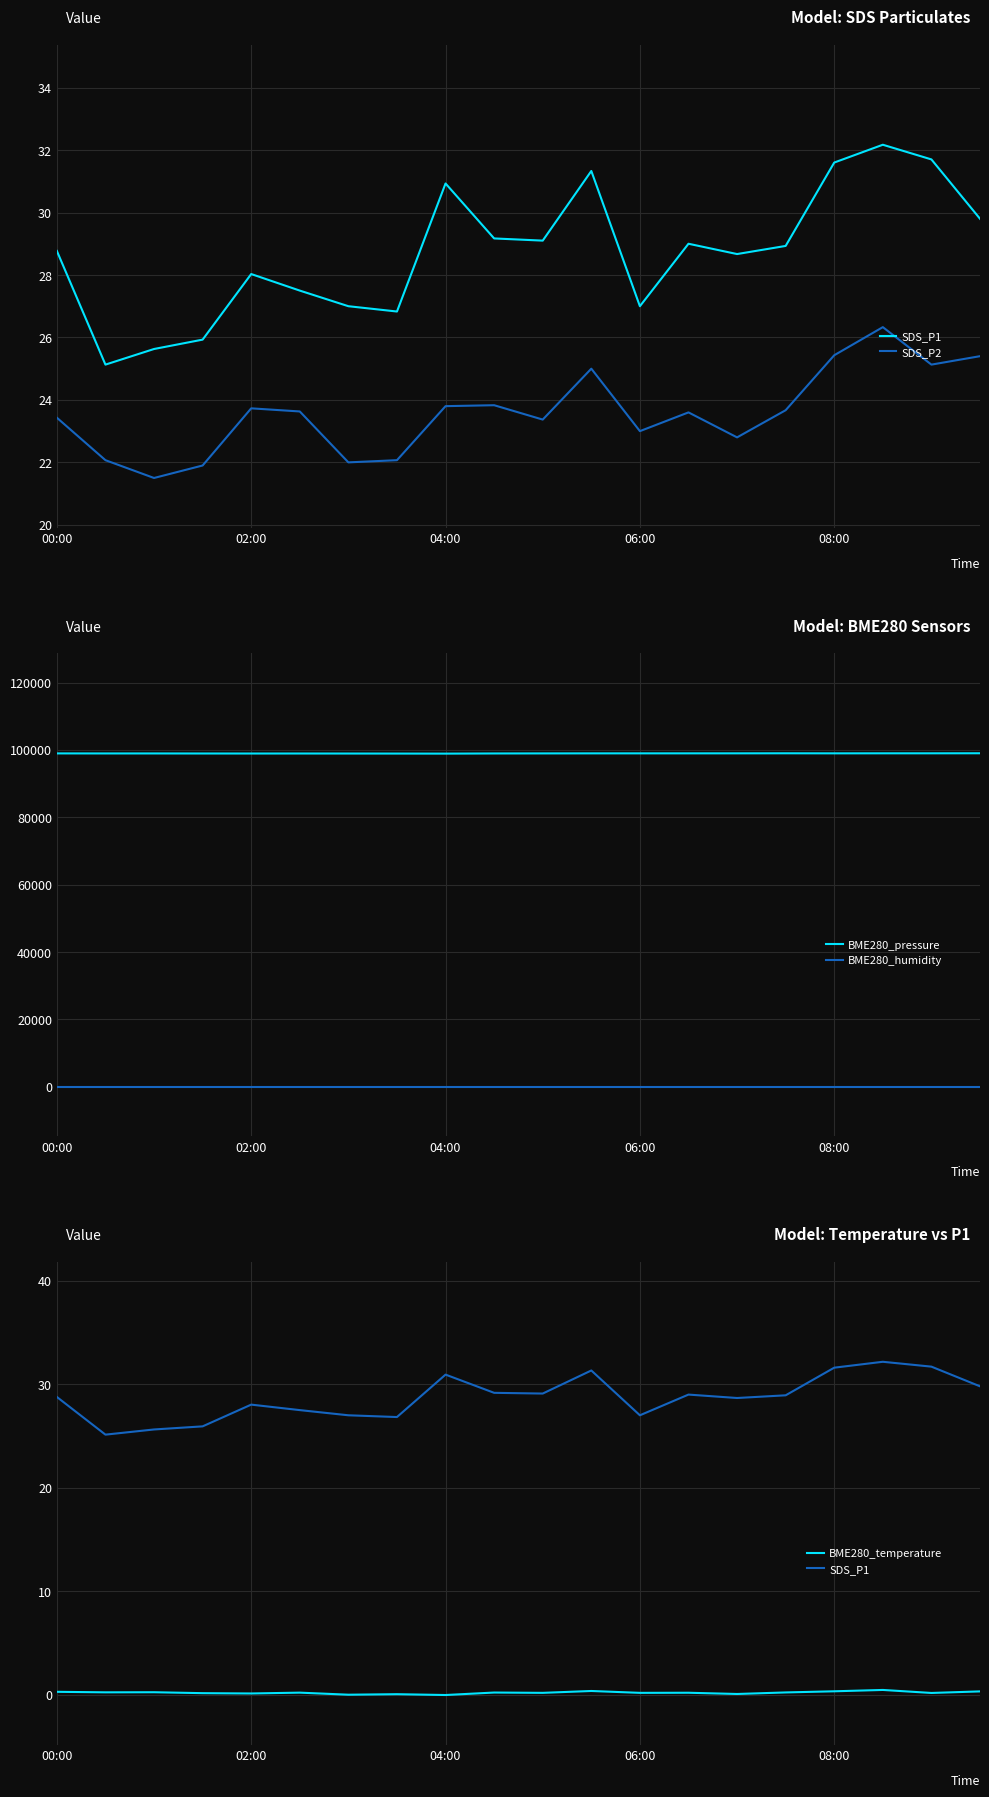

Is this an area chart (filled region under the line)?

No